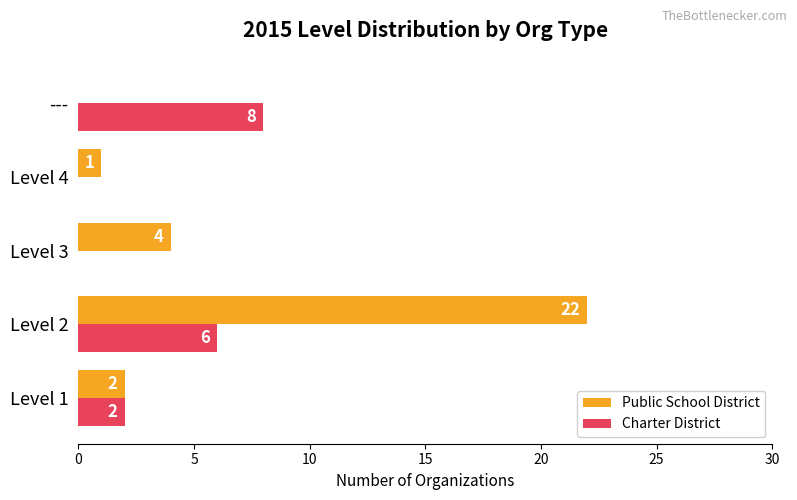

Which series has the largest total across all categories?

Public School District